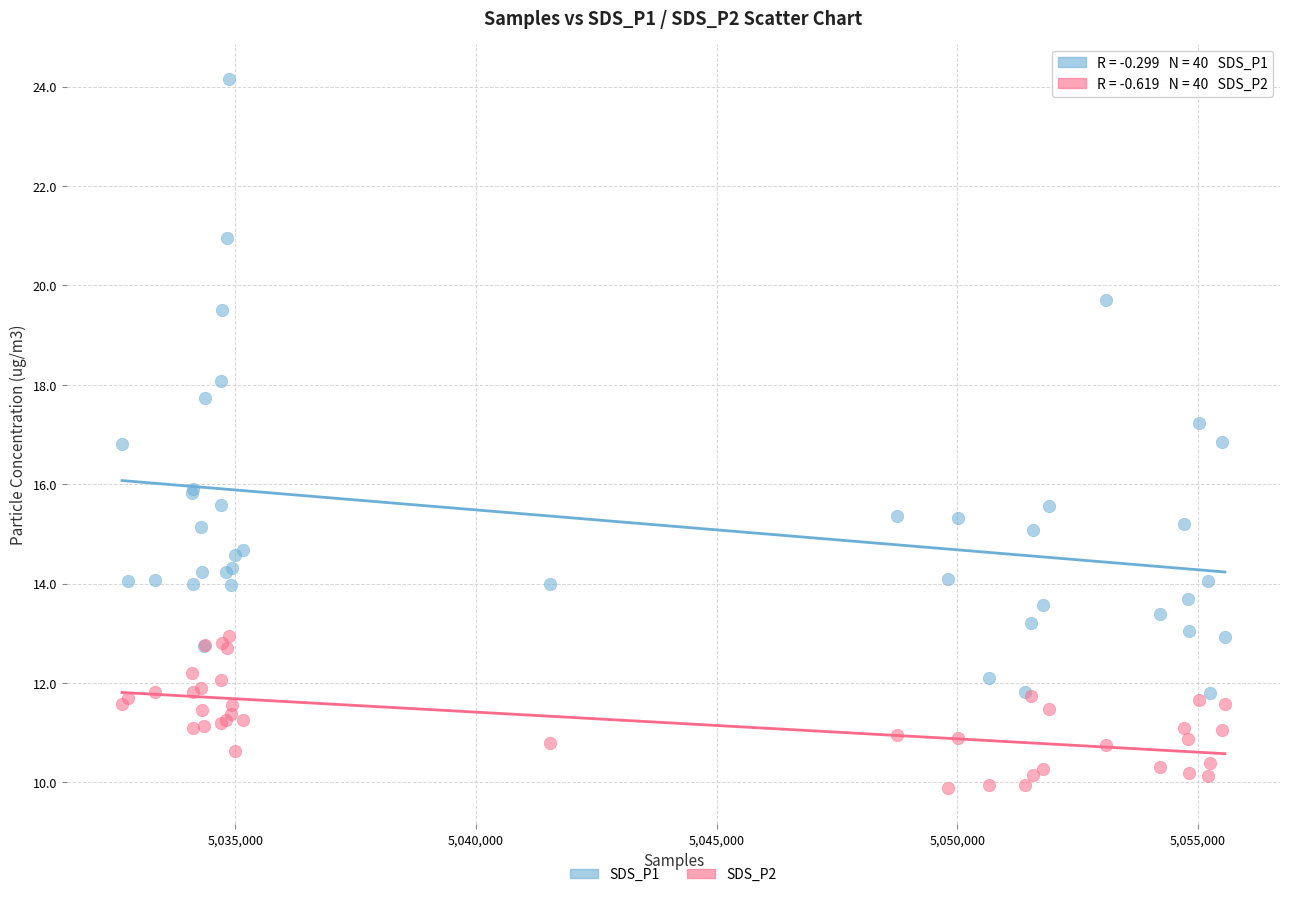

Which series has the widest spread of Y values?

SDS_P1